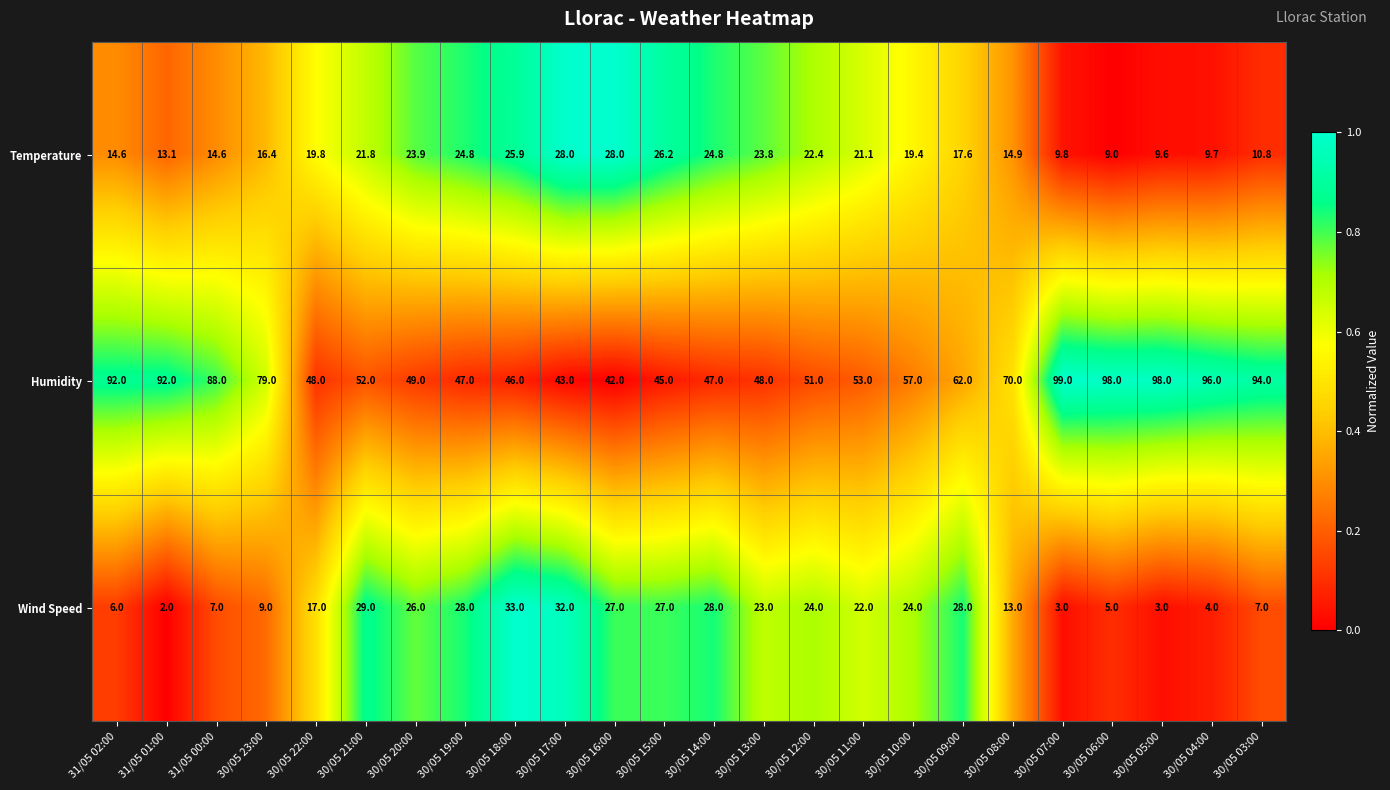

Which series has the largest range (max minus min)?

Humidity